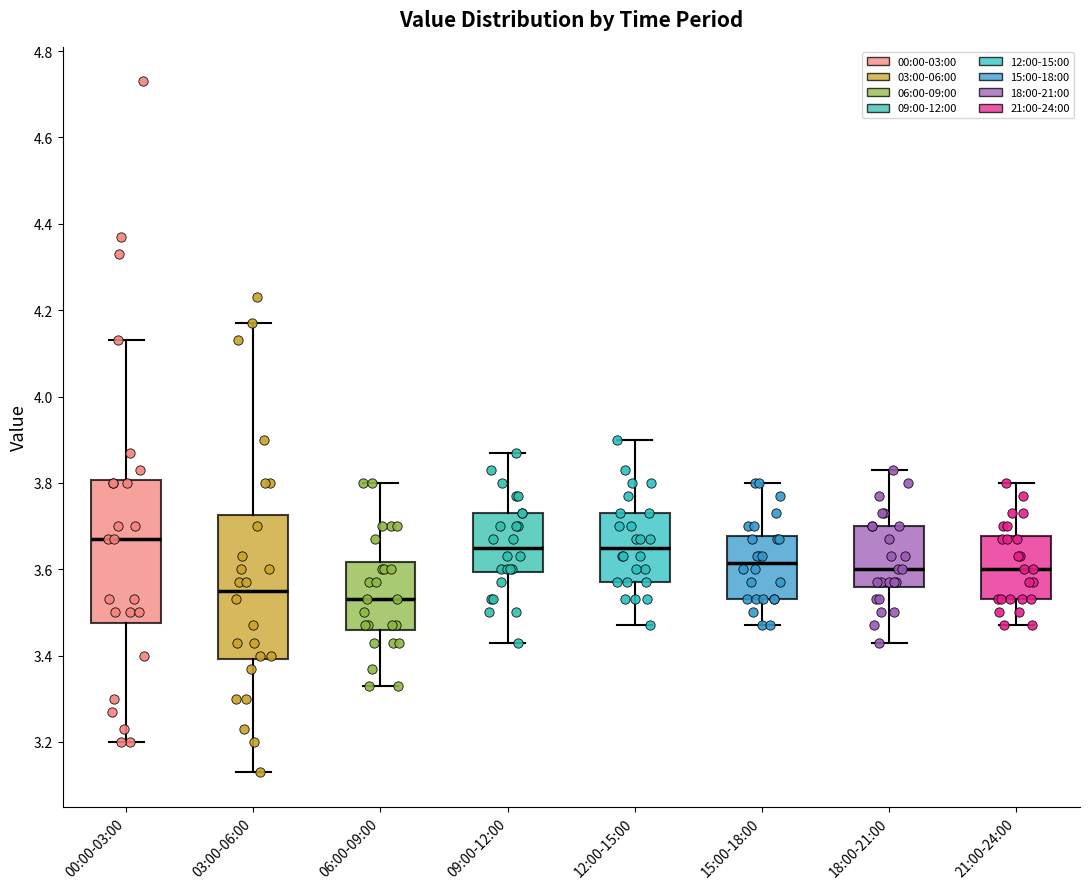

Where is the lower edge of the box for 15:00-18:00 on the y-axis? The values are not printed on the chart, so give them approximately, as read against the axis.

3.54